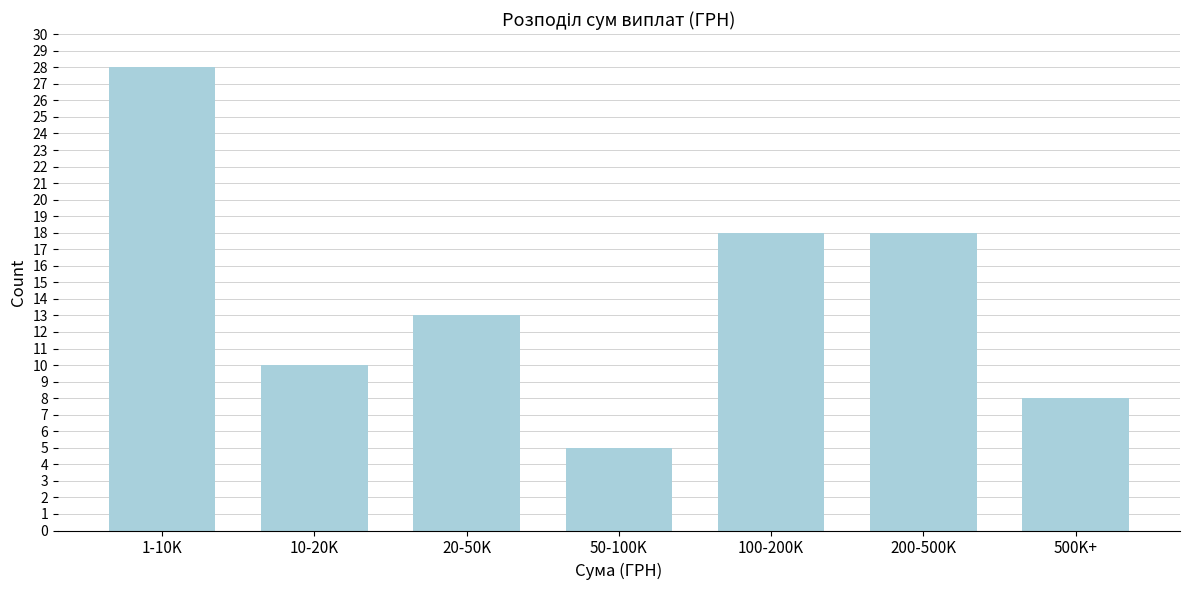

Reading left to right, transcribe all the data shown in this chart.

28	10	13	5	18	18	8